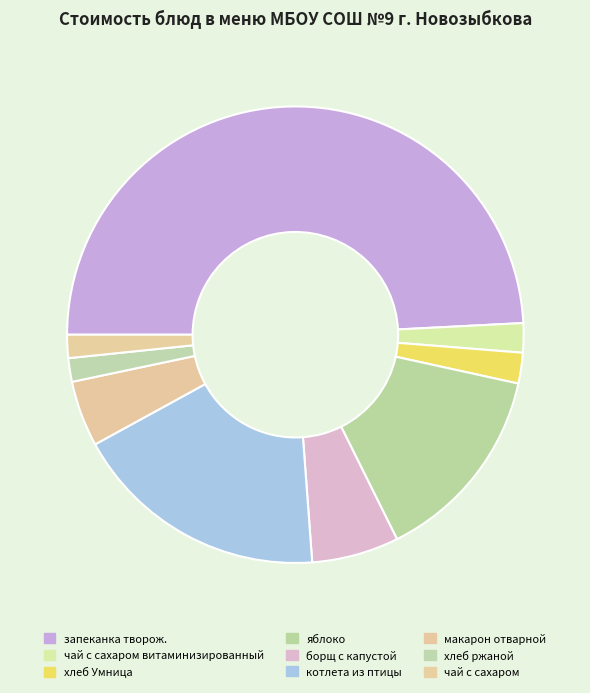

Count the number of slices in the pie.

9